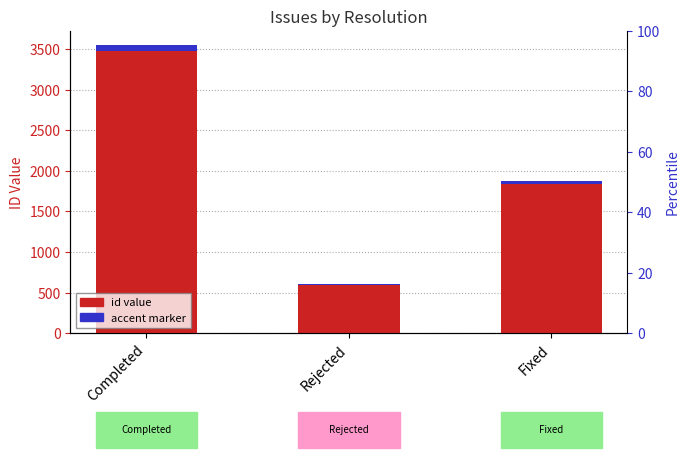

At how many categories does at least one series exceed 3413?

1